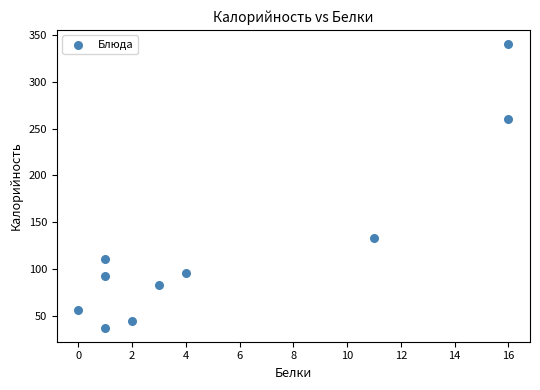

What is the average Y value?

126